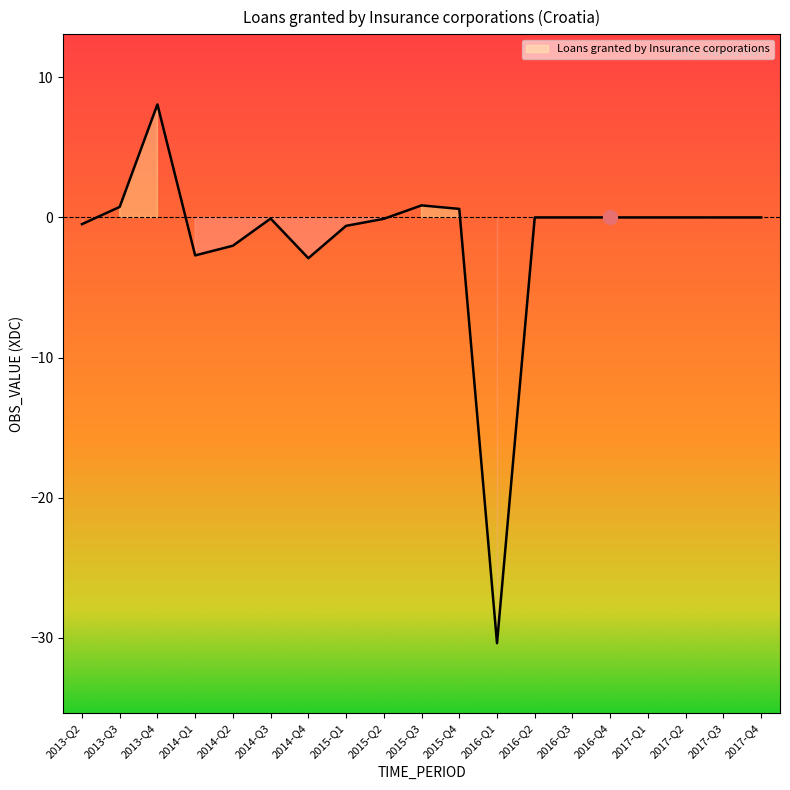

What is the difference between the maximum and minimum values?

38.5